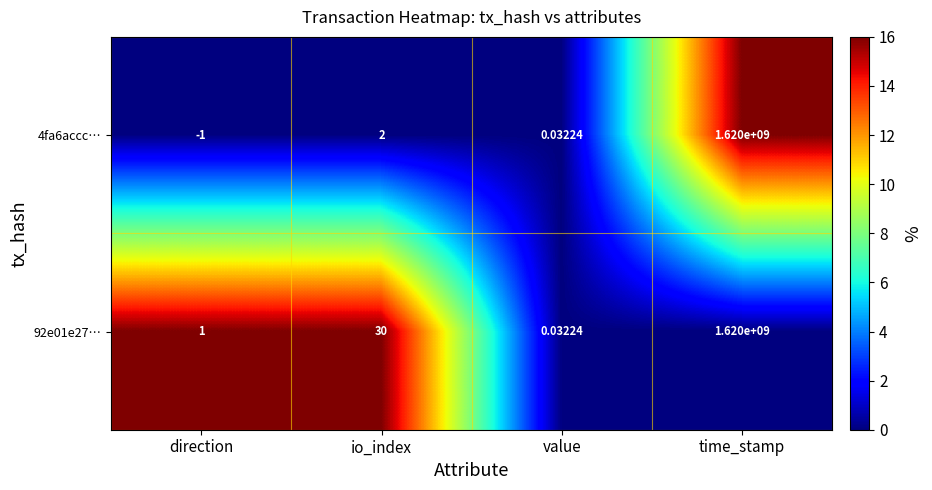

Which category has the lowest value in the 92e01e27… series?

value